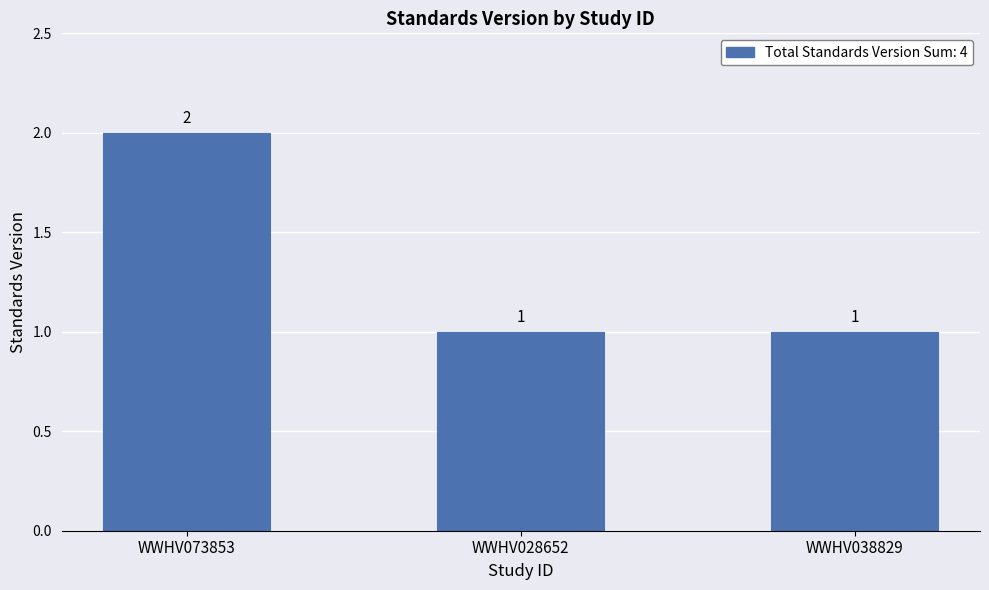

Reading left to right, transcribe all the data shown in this chart.

WWHV073853=2	WWHV028652=1	WWHV038829=1